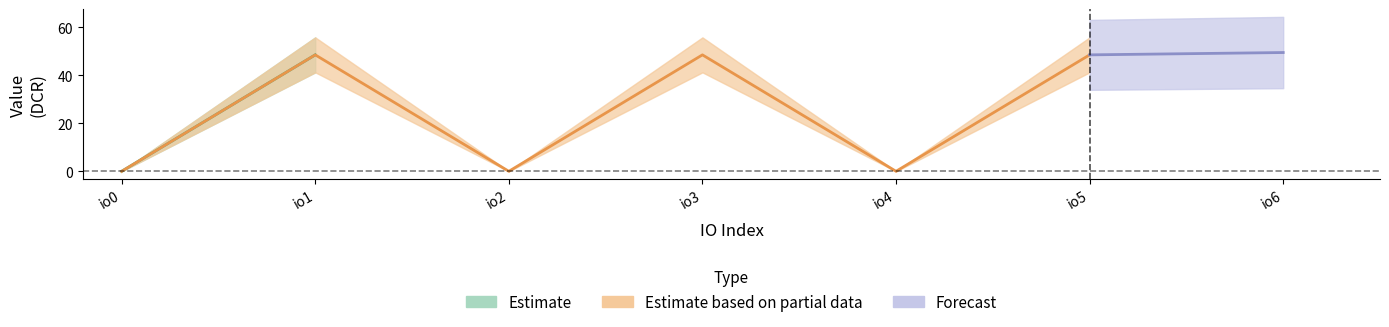

How many values in the value_regular series are below 48?

3